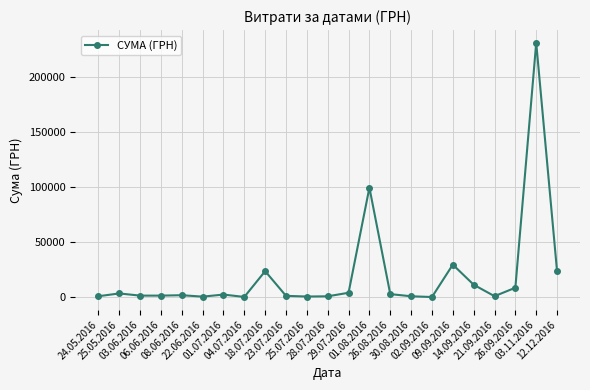

What is the approximate value at 03.11.2016?

230842.2